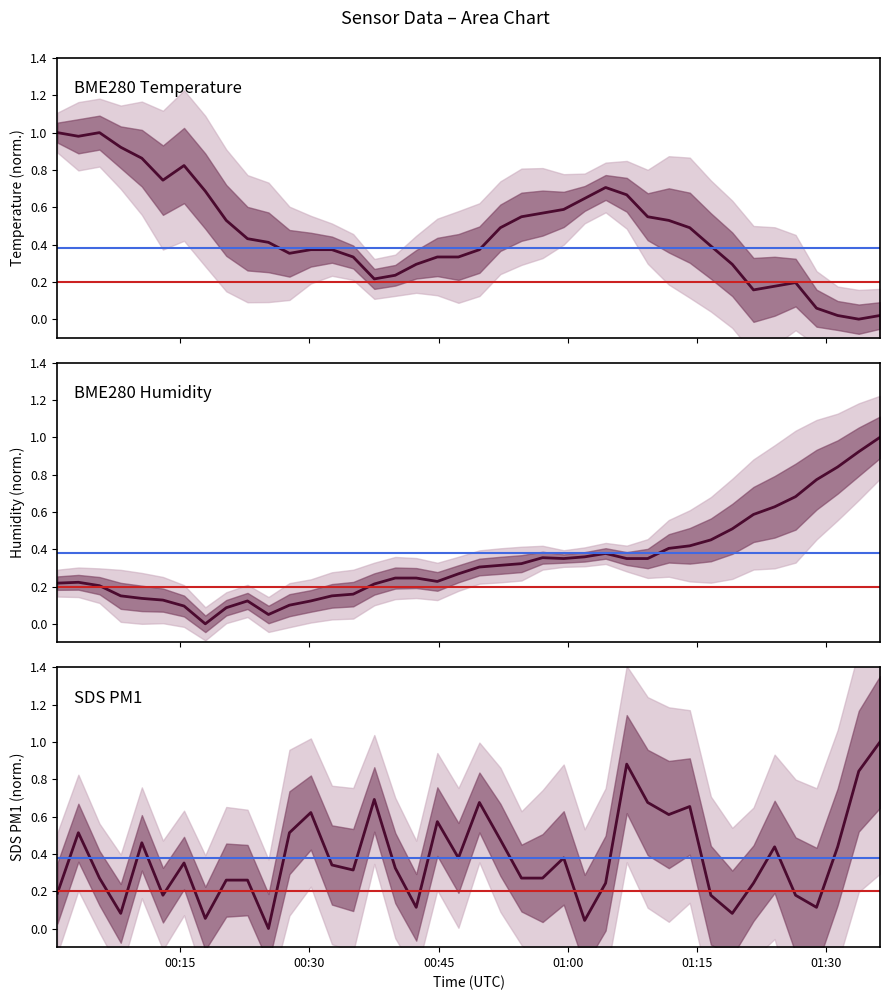

Rank the series by their average value, from highest to lowest.

BME280 Temperature, SDS PM1, BME280 Humidity